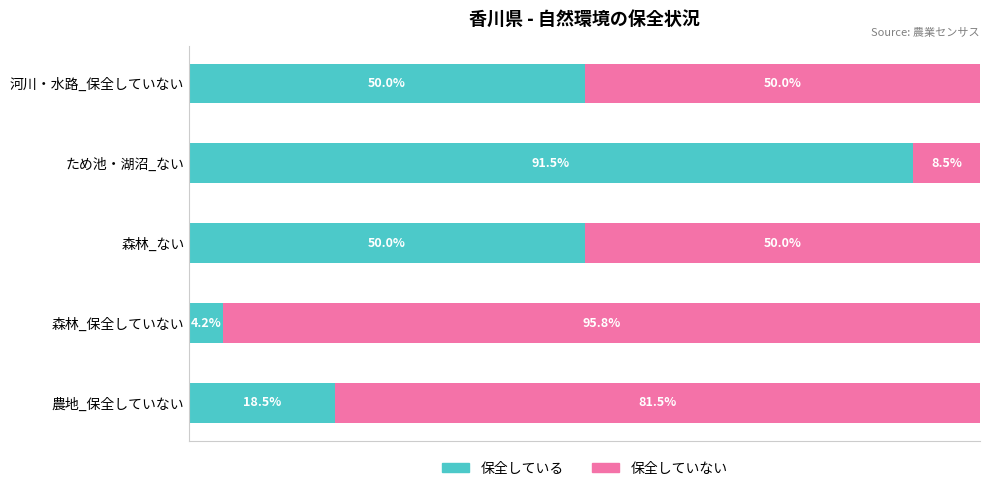

Which category has the highest value in the 保全している series?

ため池・湖沼_ない